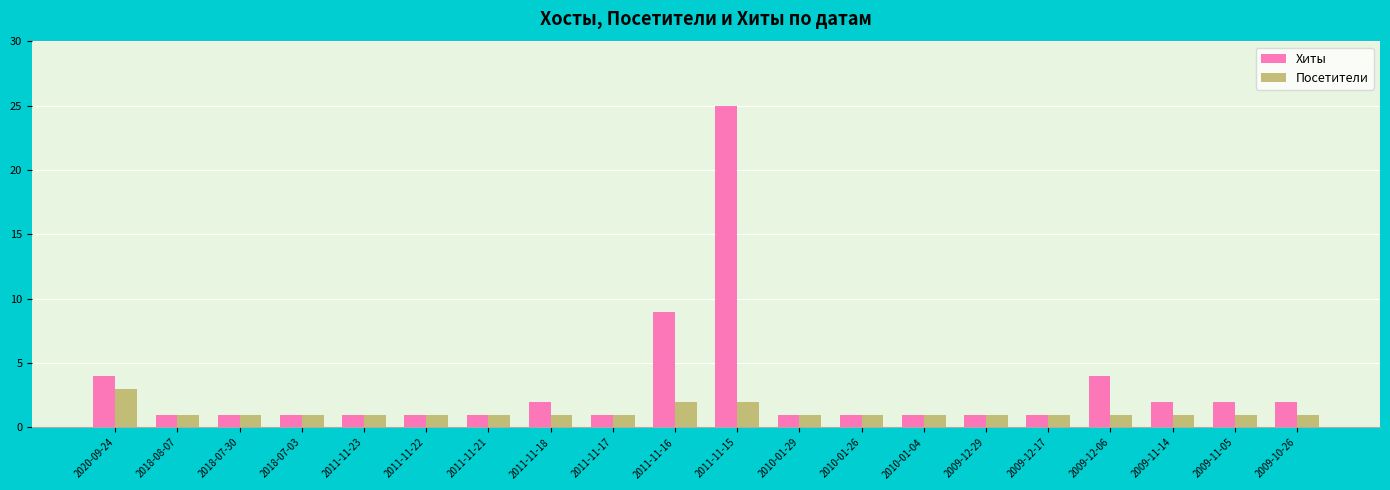

Which series has the largest total across all categories?

Хиты